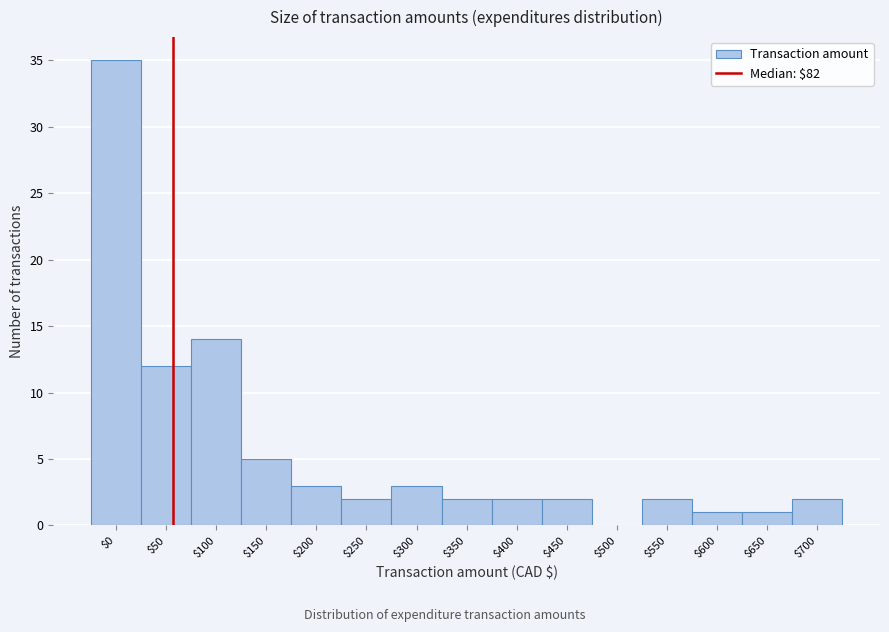

Where is the data nearest to the value 17?

$100